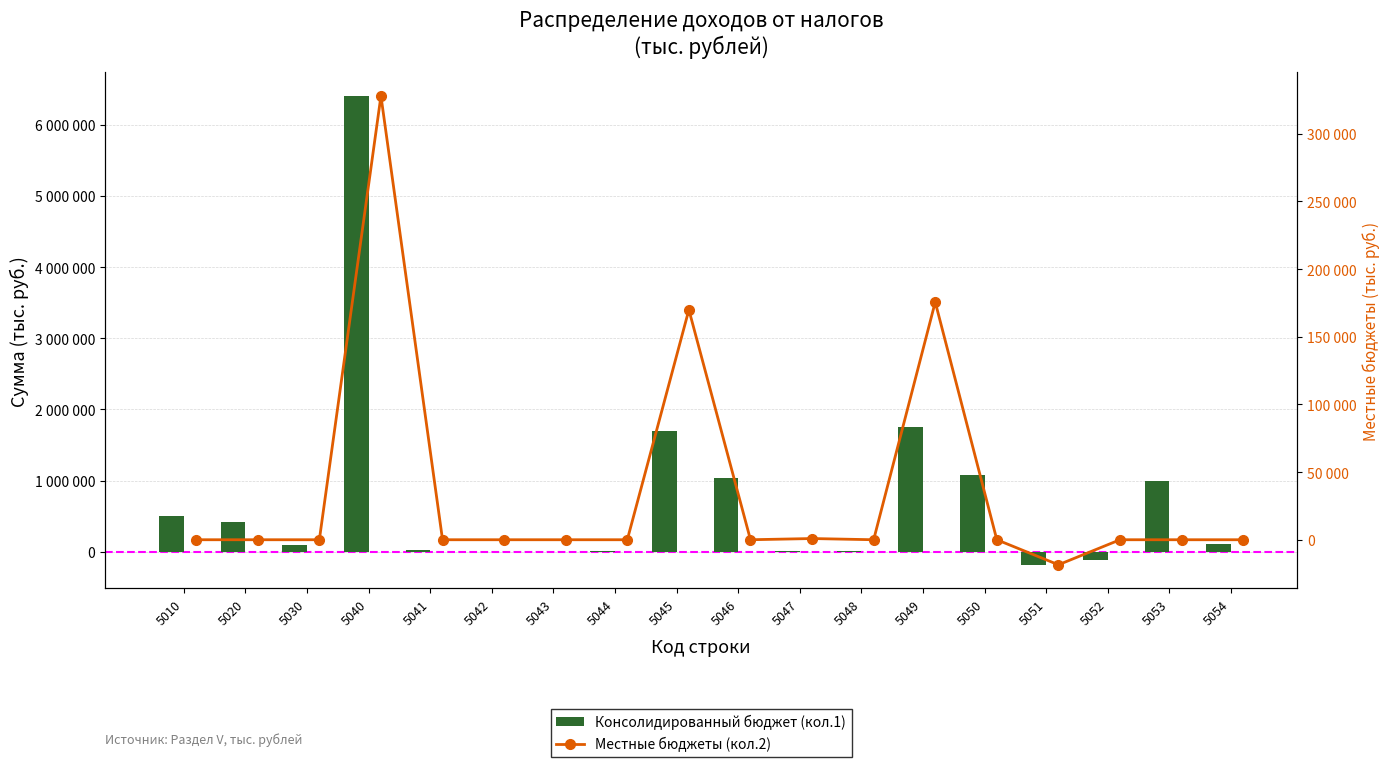

How many data points in Консолидированный бюджет (кол.1) are less than 102129?

9